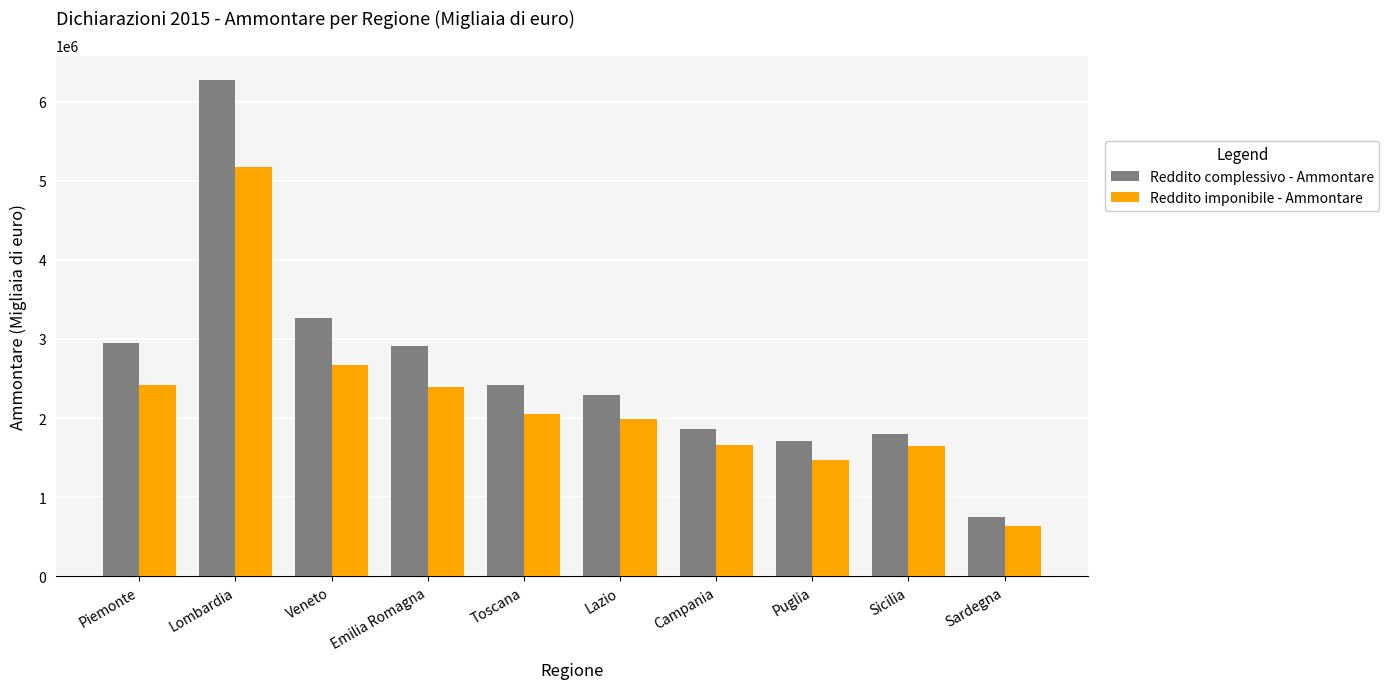

The Reddito imponibile - Ammontare series shows 2420656 at Piemonte. True or false?

True